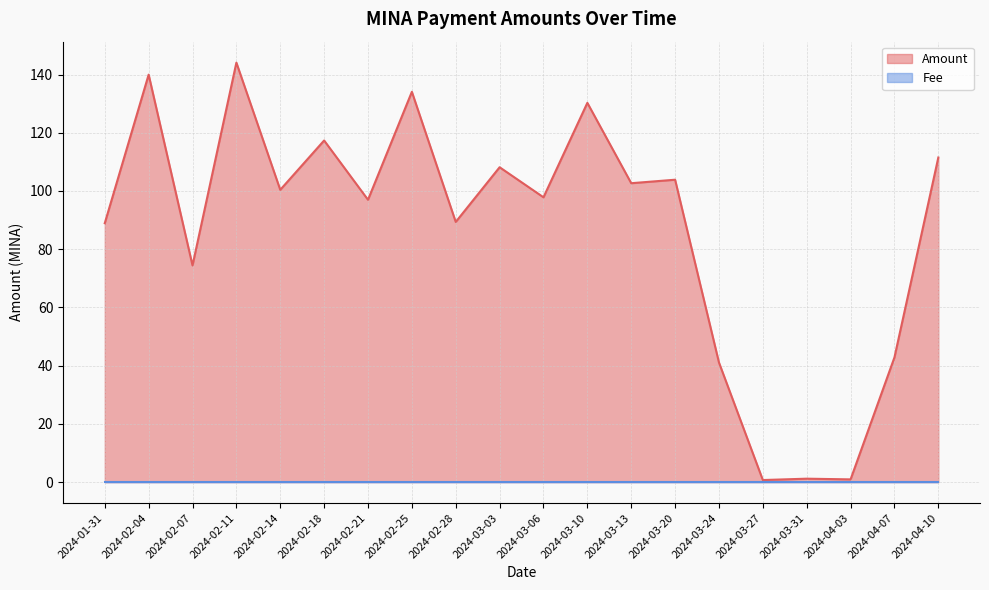

How many points are lower than both their immediate neighbors (excluding endpoints)?

8